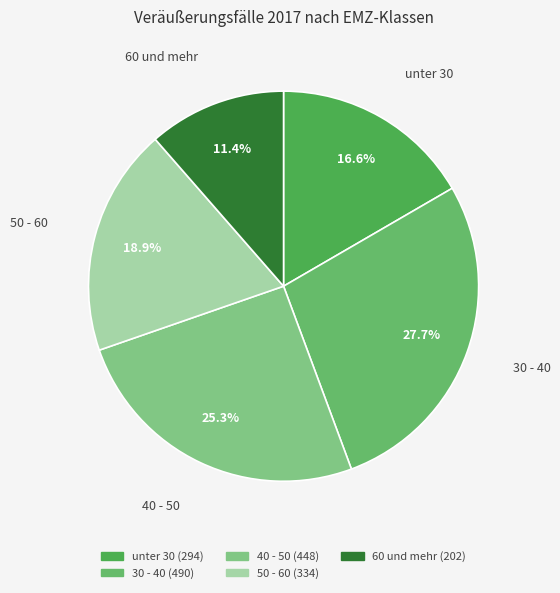

The 60 und mehr slice represents 11% of the pie. True or false?

True